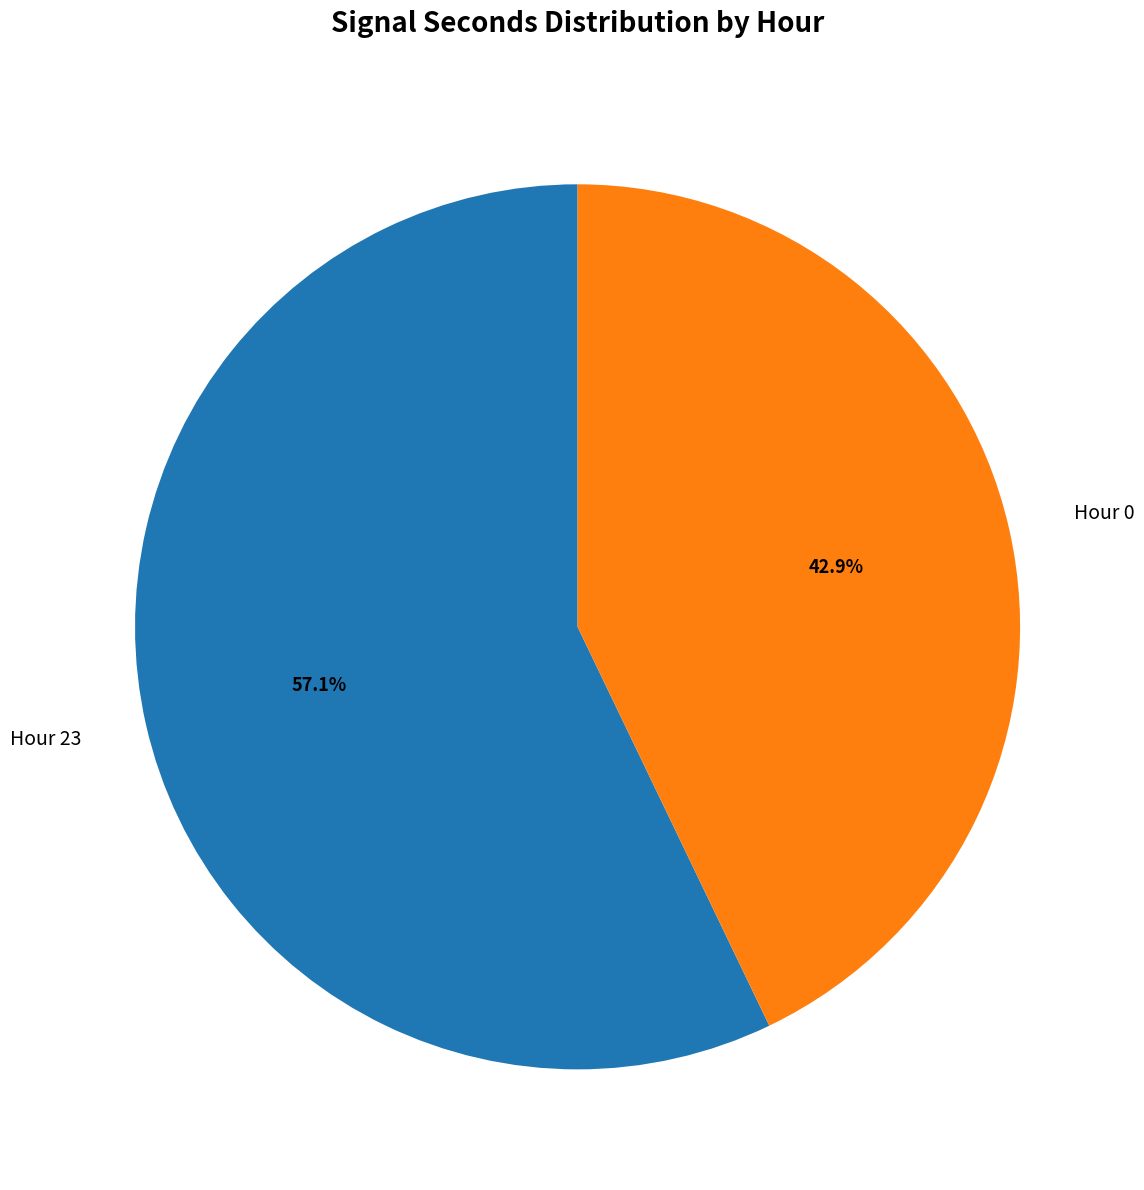

Count the number of slices in the pie.

2